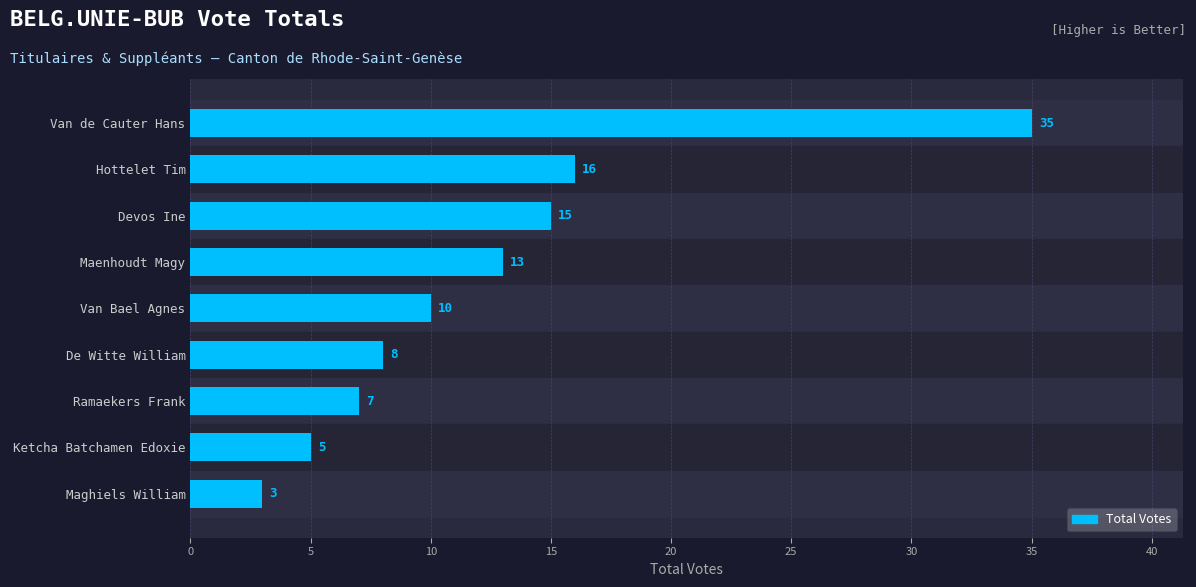

How many bars are there in total?

9